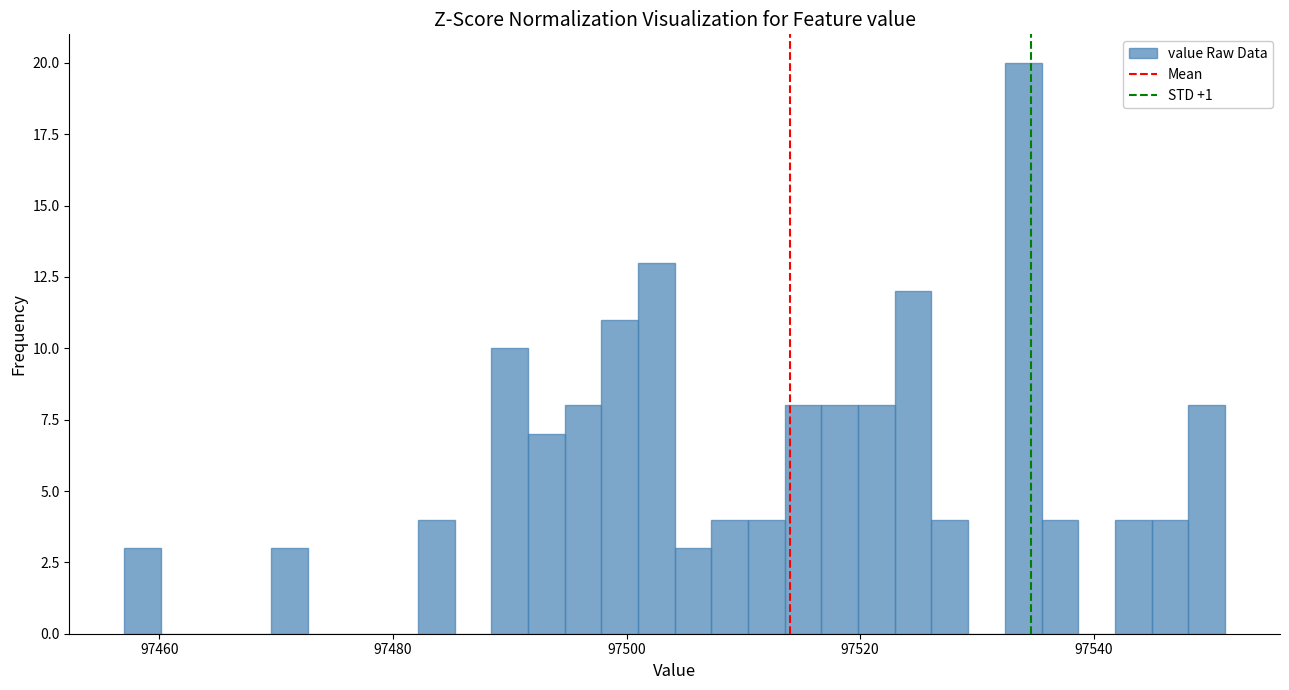

Around what value on the x-axis is the tallest bar? Give the approximate position of its centre, as read against the axis.

97534